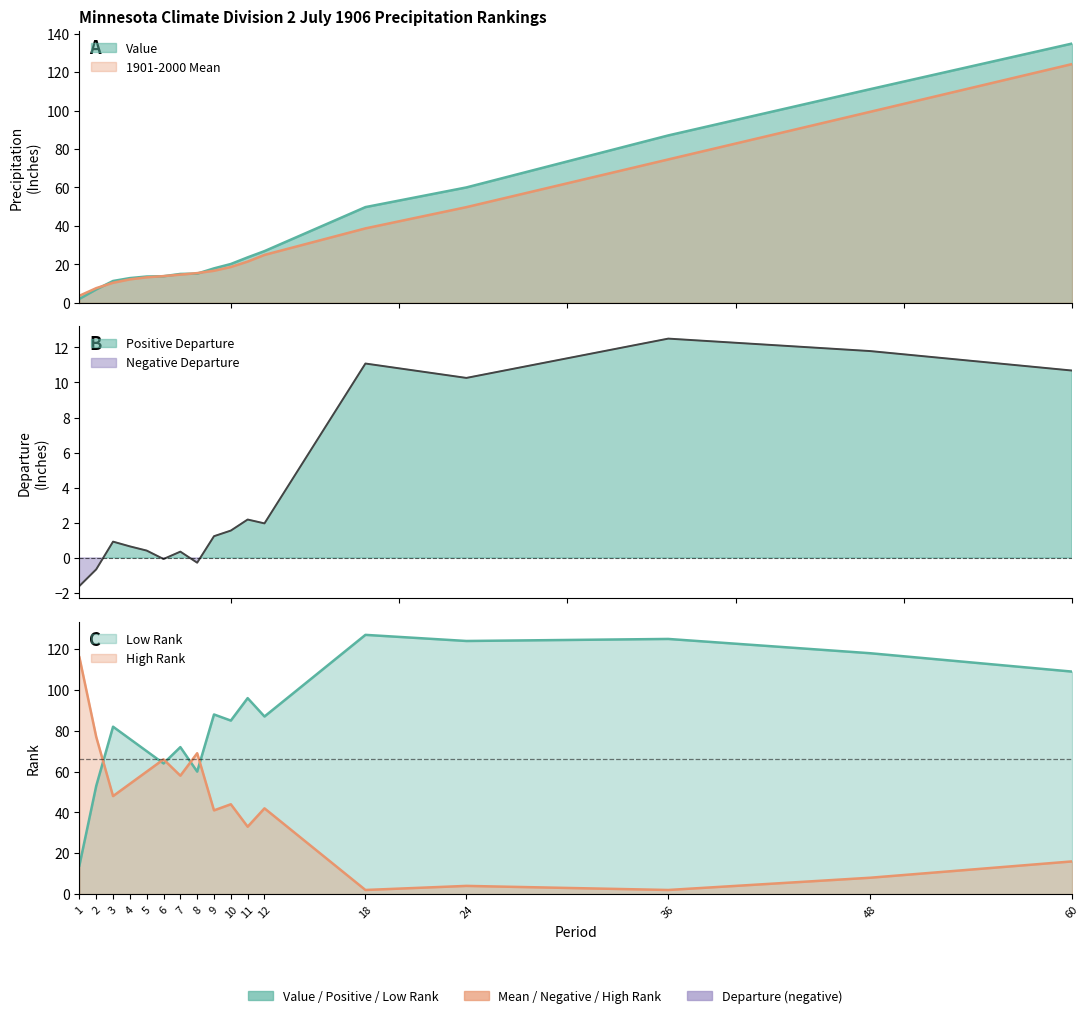

What is the sum of the High Rank values at 11 and 24?

37.0